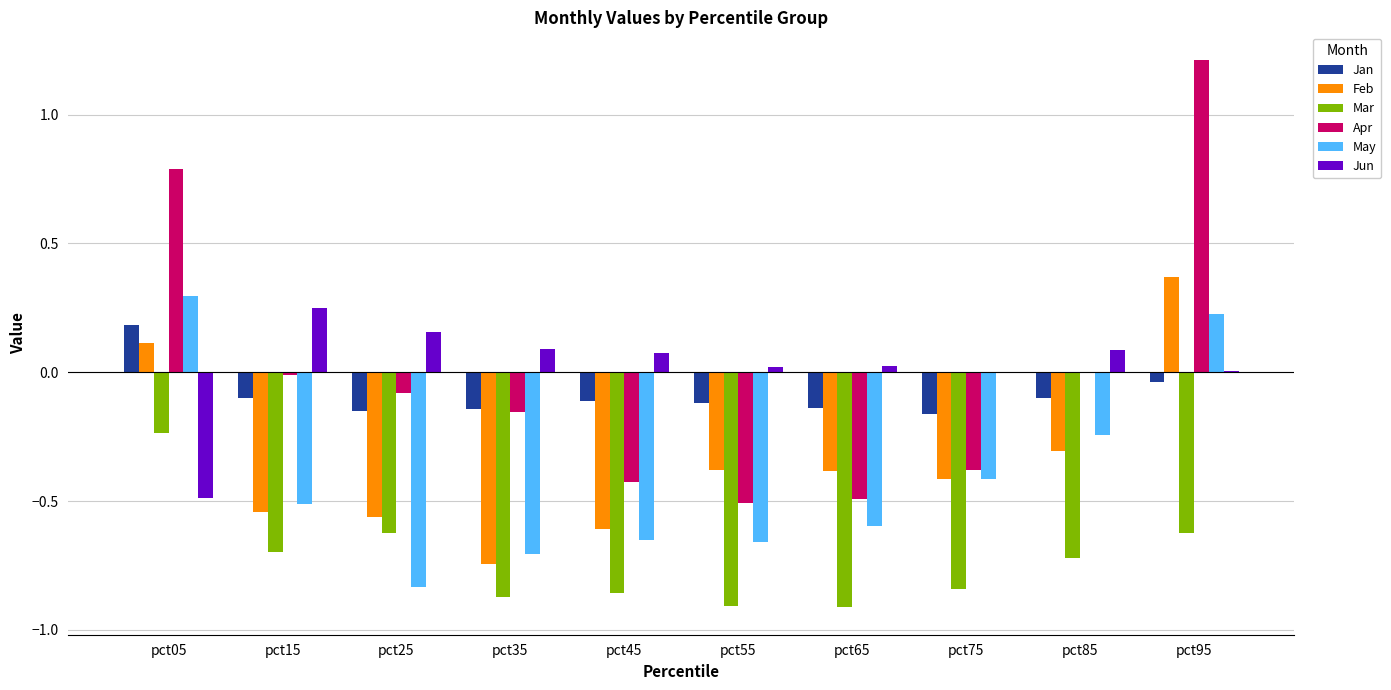

Which series has the largest total across all categories?

Jun